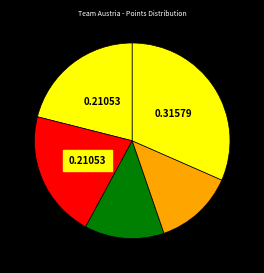

Count the number of slices in the pie.

5